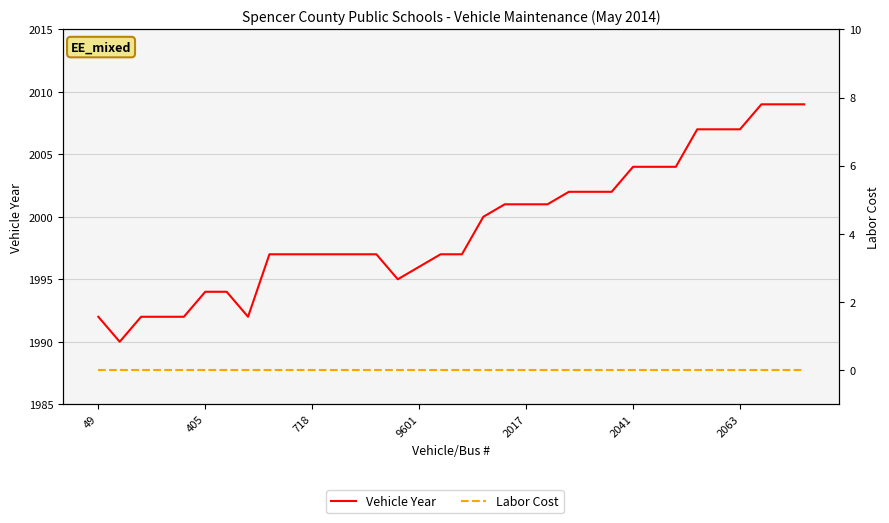

How many lines are shown in the chart?

2